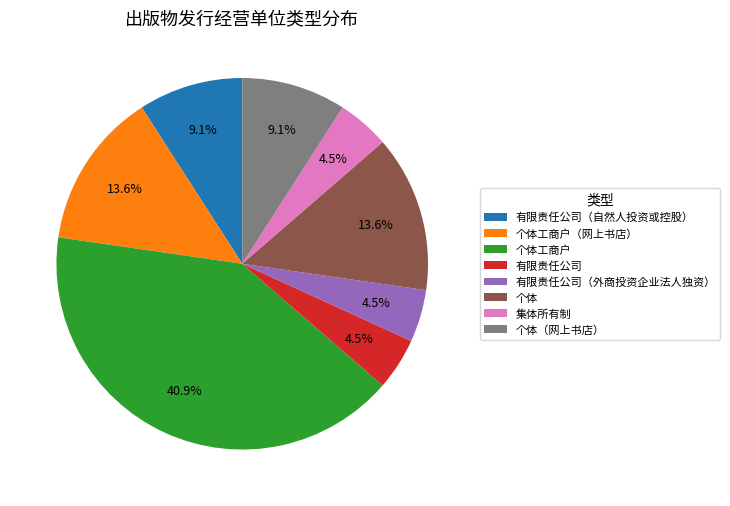

To the nearest percent, what is the difference between the 个体工商户（网上书店） and 集体所有制 slice percentages?

9%